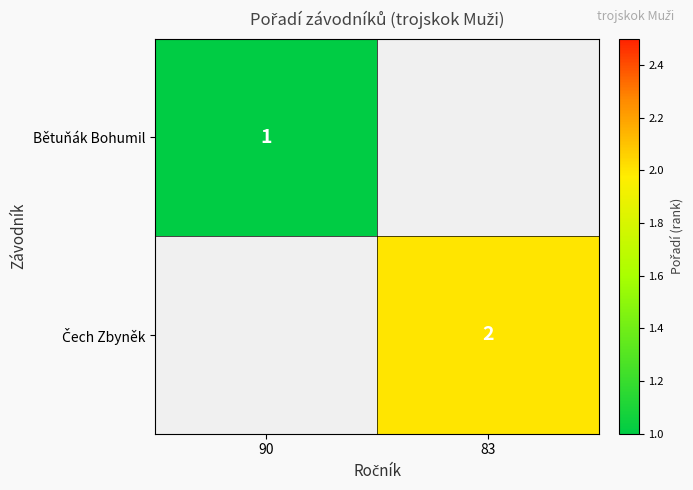

True or false: Bětuňák Bohumil has a value of 2 at 90.

False